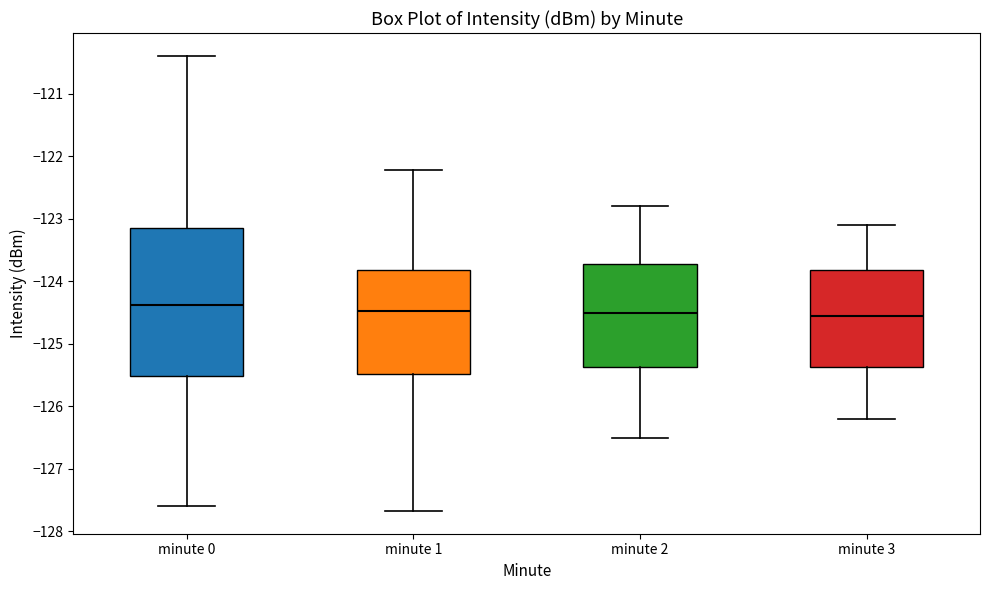

Comparing the boxes themselves (not the whiskers), which one is the tallest?

minute 0